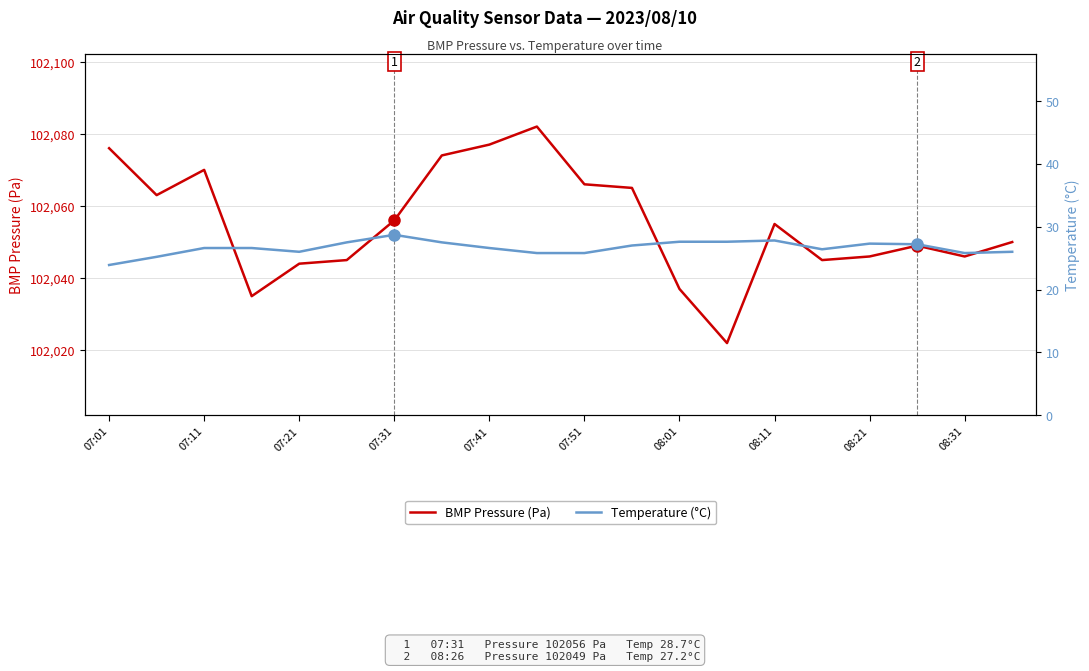

True or false: BMP Pressure (Pa) has a value of 28313 at 08:21.

False